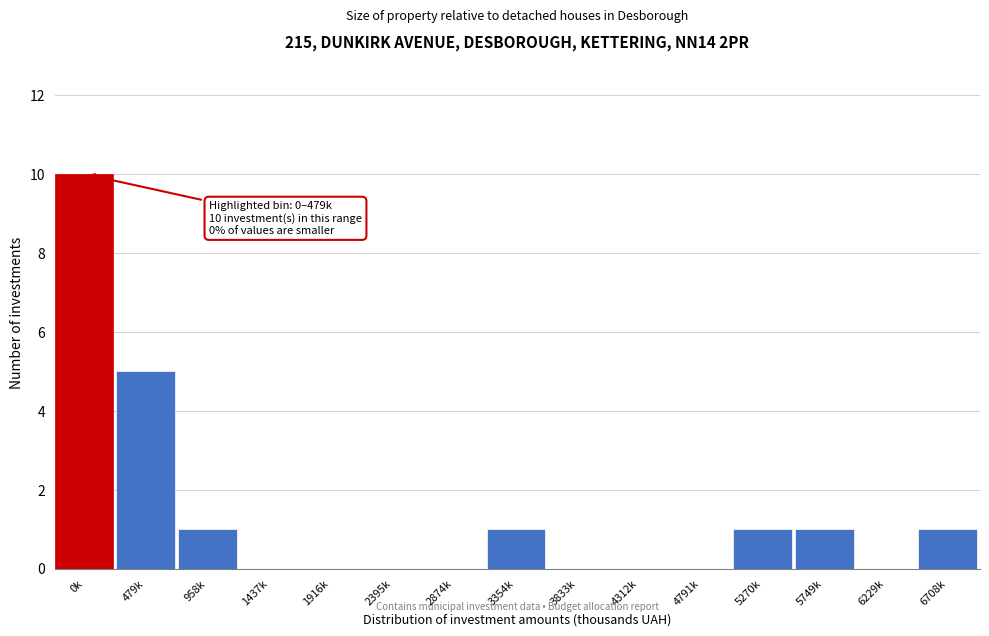

Reading left to right, list all the values displayed in this chart.

0k=10	479k=5	958k=1	1437k=0	1916k=0	2395k=0	2874k=0	3354k=1	3833k=0	4312k=0	4791k=0	5270k=1	5749k=1	6229k=0	6708k=1